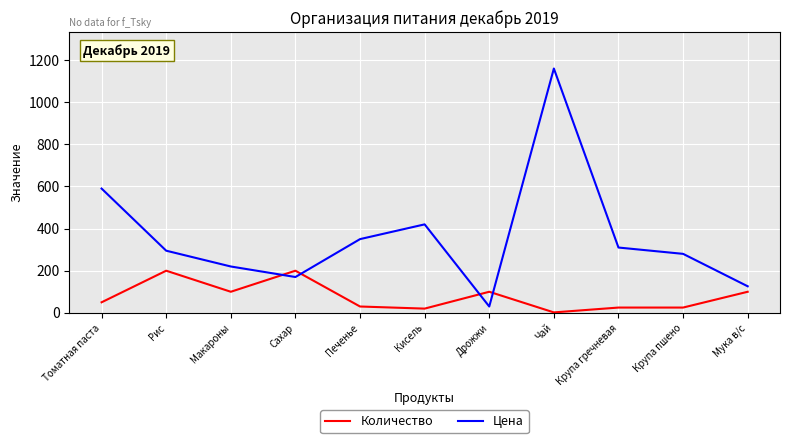

Does the chart have visible grid lines?

Yes